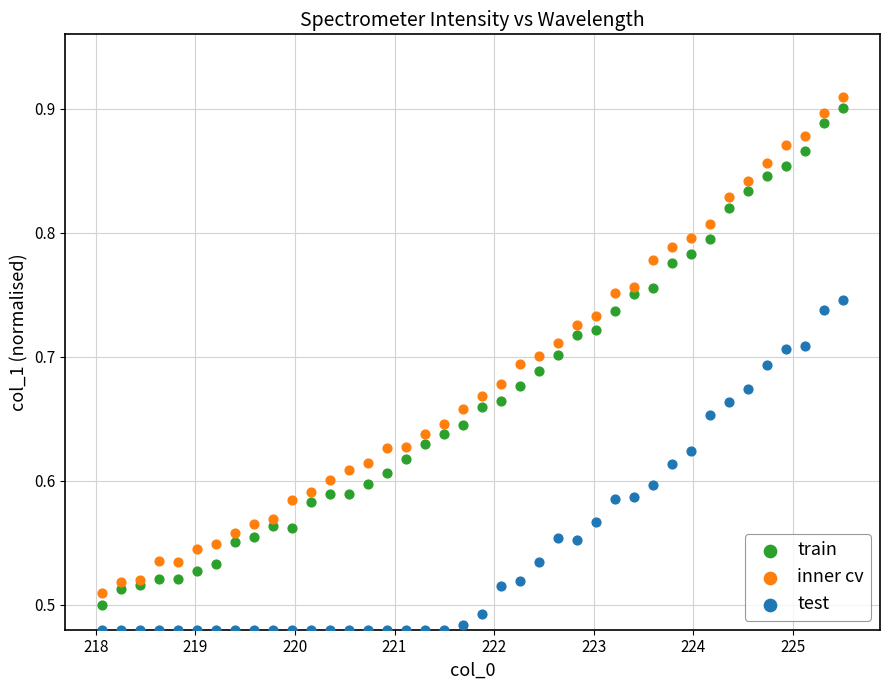

What are all the series names shown in the legend?

train, inner cv, test